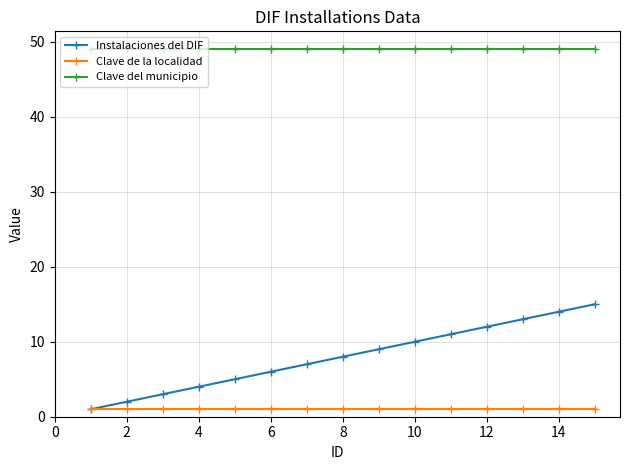

Rank the series by their maximum value, from highest to lowest.

Clave del municipio, Instalaciones del DIF, Clave de la localidad